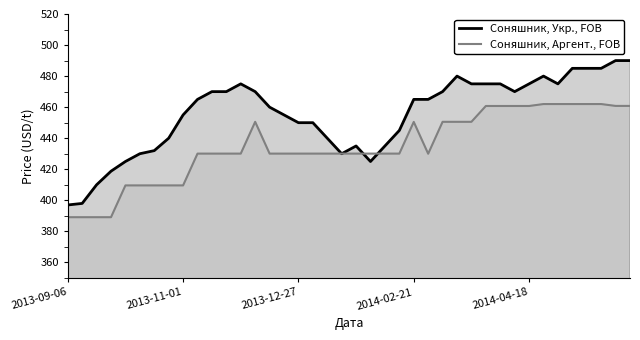

How many categories are shown in the chart?

40